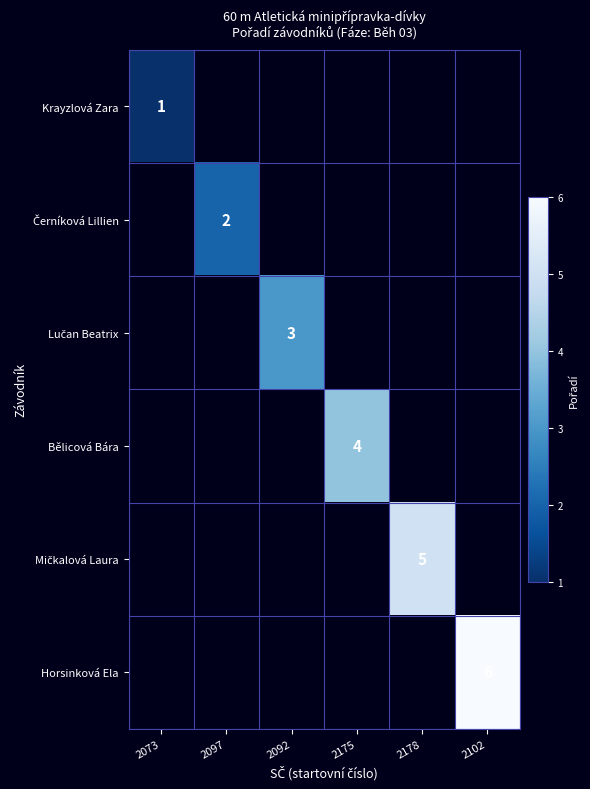

The Krayzlová Zara series shows 0 at 2073. True or false?

False